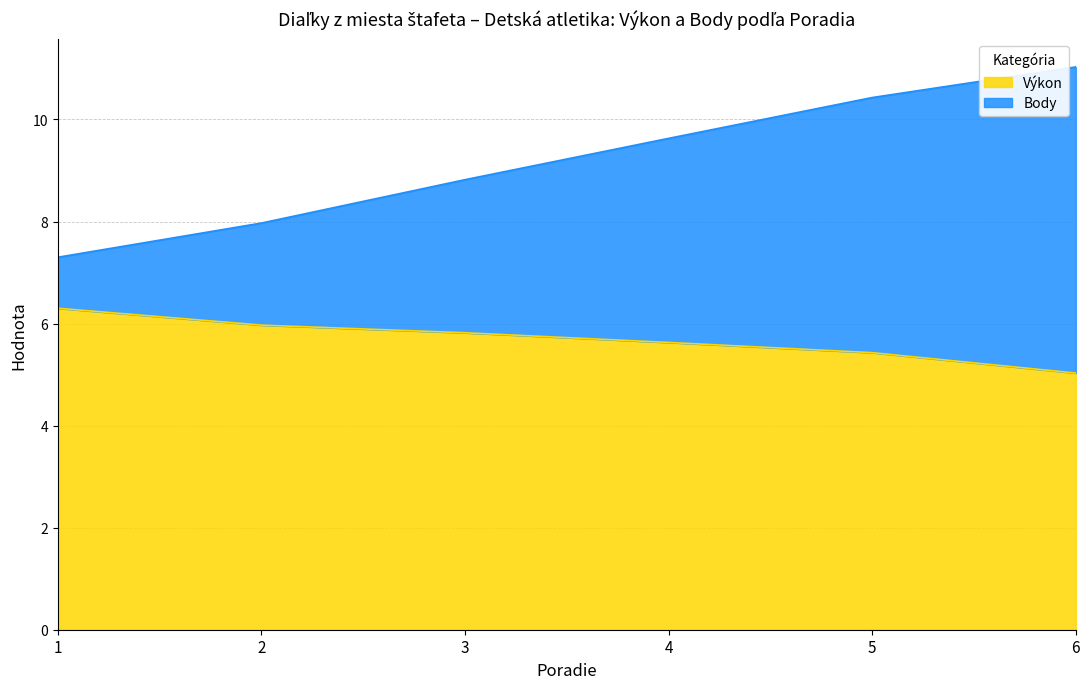

The Výkon series shows 6.0 at 2. True or false?

True